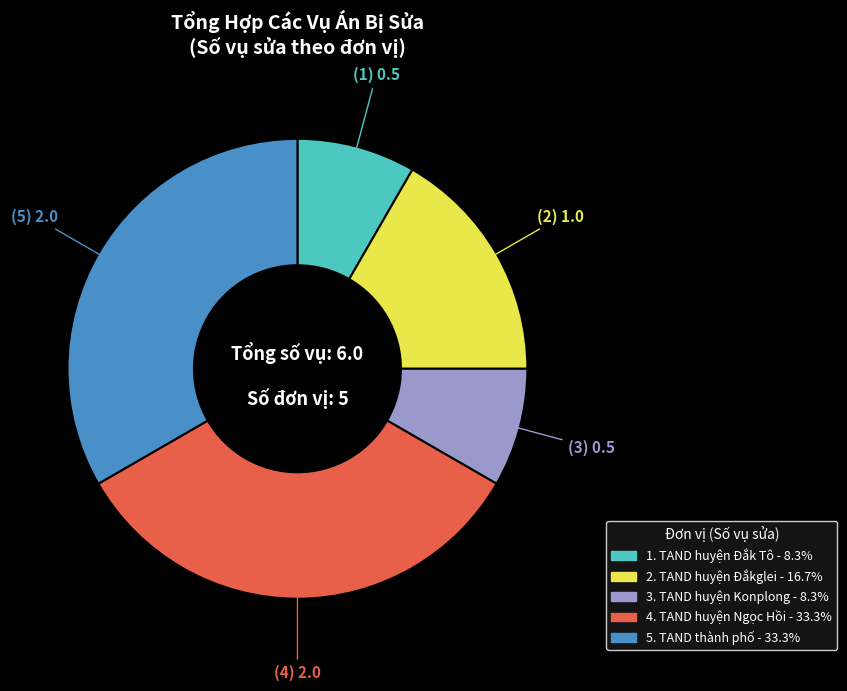

Does any single category account for the majority?

No